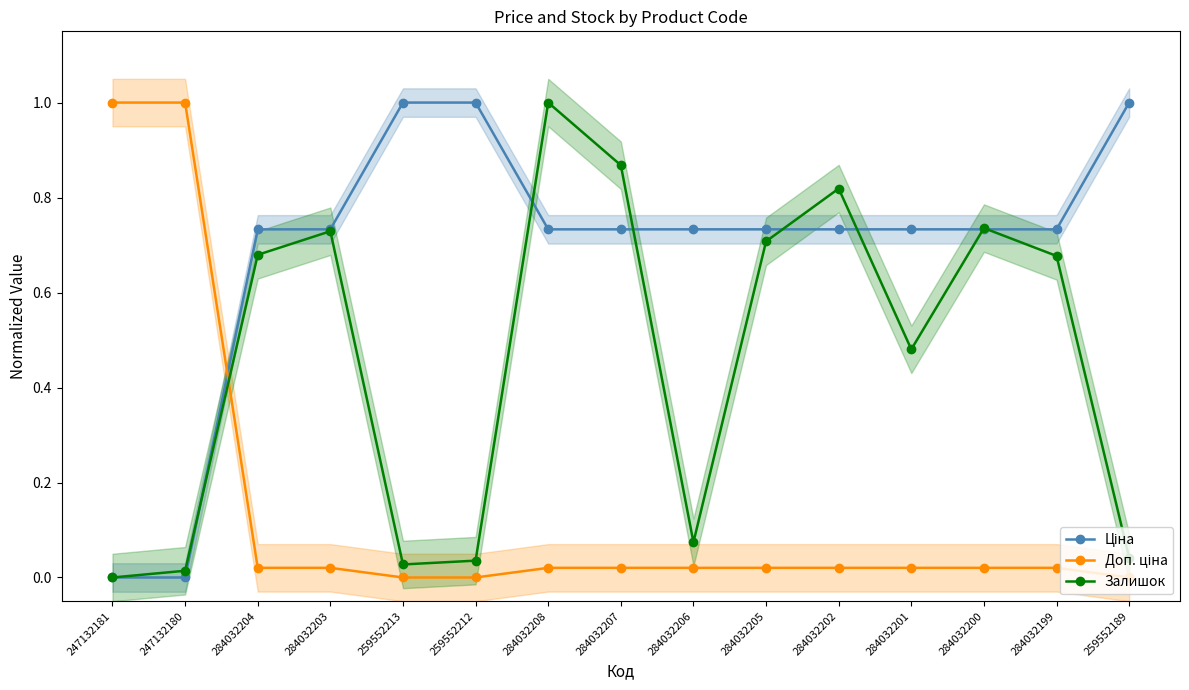

How many lines are shown in the chart?

3